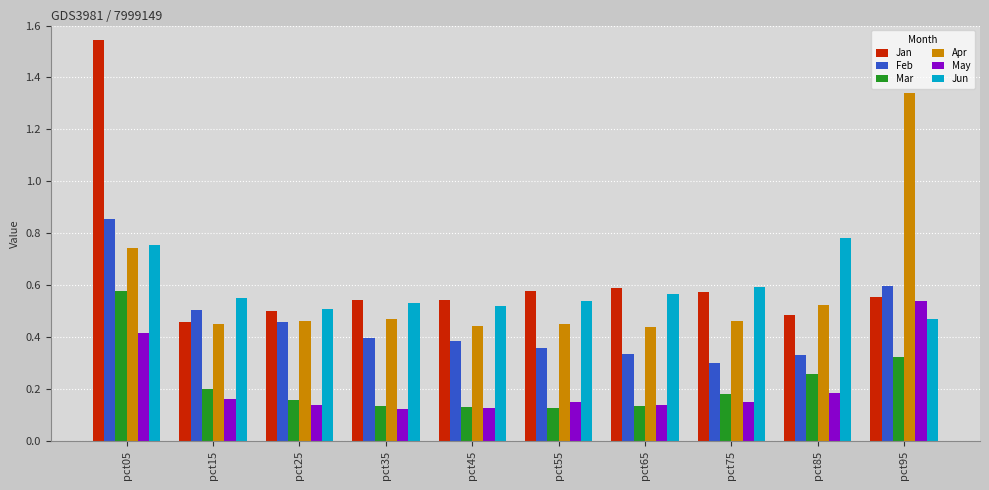

Is it true that Feb equals 0.3 at pct65?

True